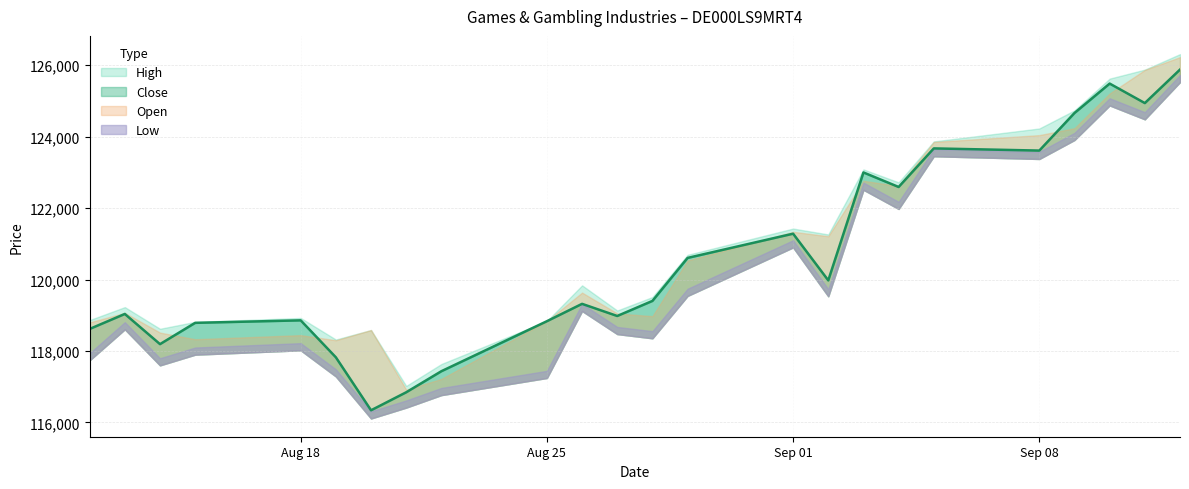

What is the smallest value displayed?

116311